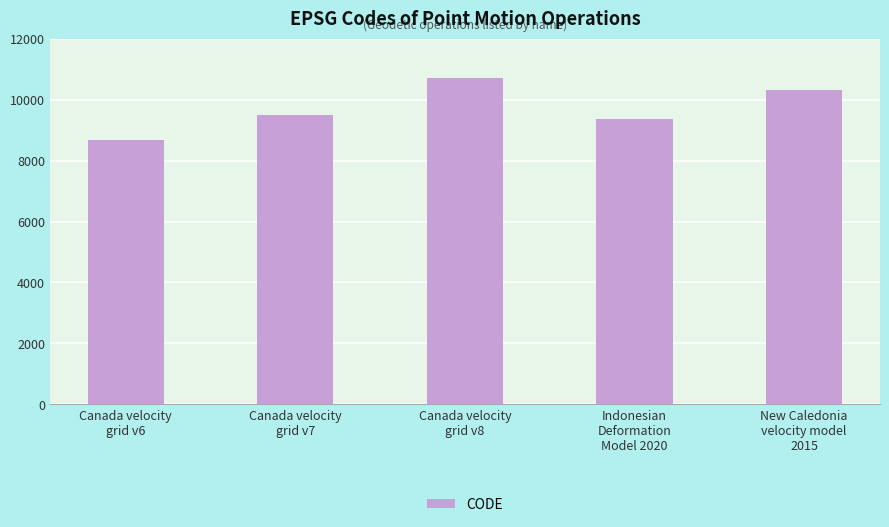

Reading right to left, list all the values displayed in this chart.

New Caledonia
velocity model
2015=10323	Indonesian
Deformation
Model 2020=9375	Canada velocity
grid v8=10707	Canada velocity
grid v7=9483	Canada velocity
grid v6=8676